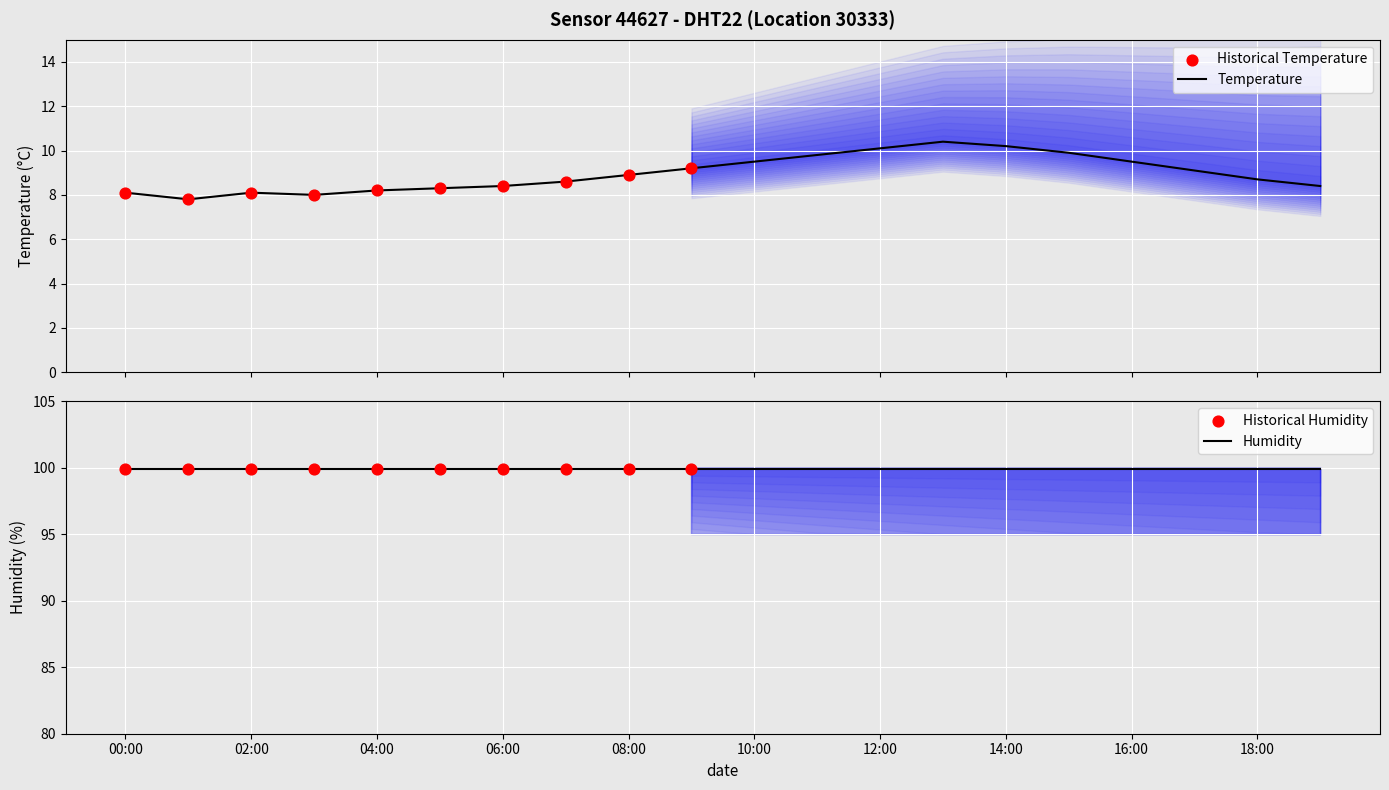

What is the lowest value of the Temperature series?

7.8